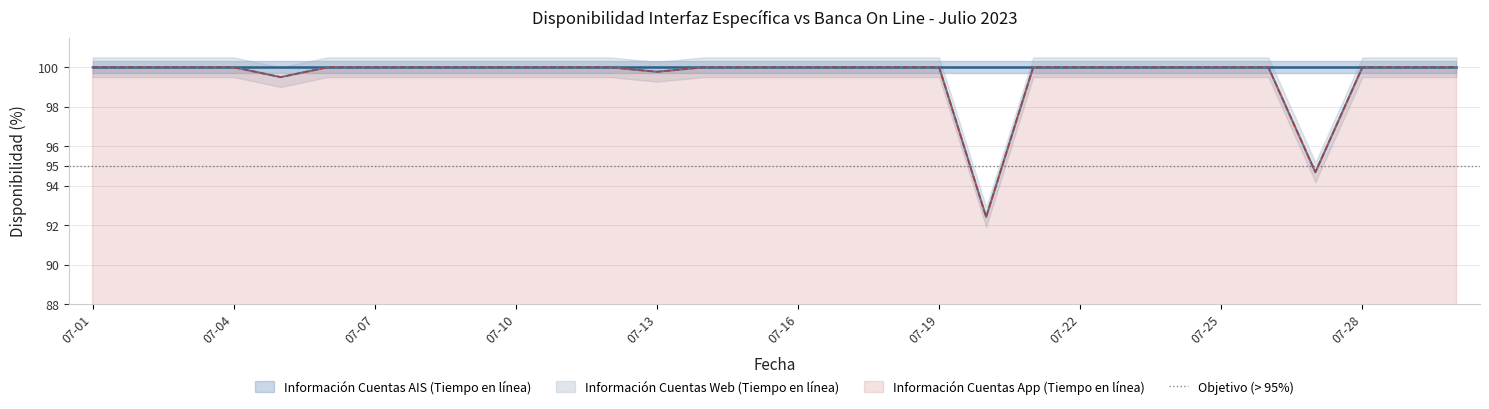

What is the minimum value for Información Cuentas App (Tiempo en línea)?

92.4